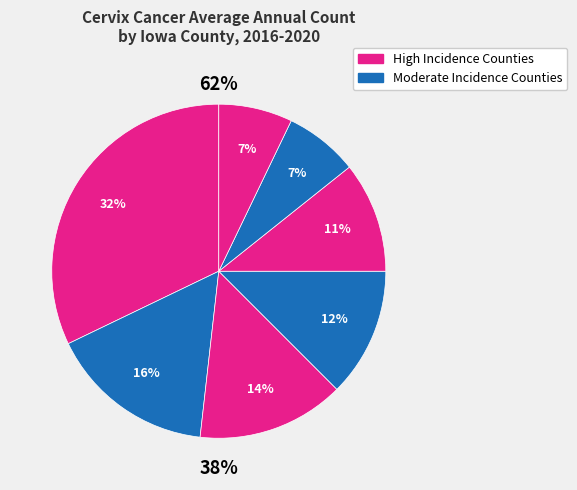

To the nearest percent, what portion does Scott County represent?

14%